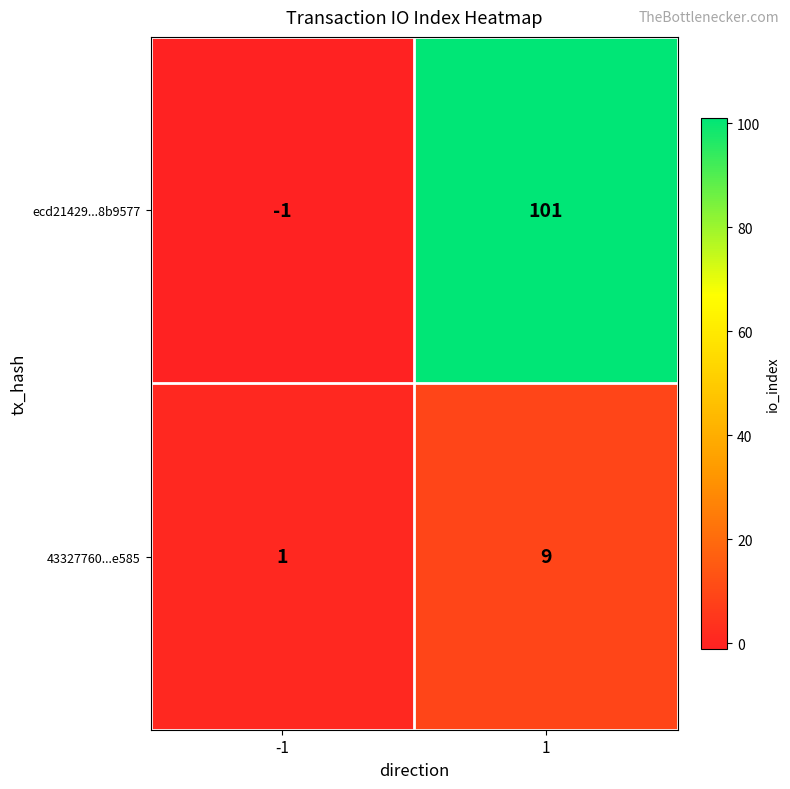

Read the 43327760...e585 value at 1.

9